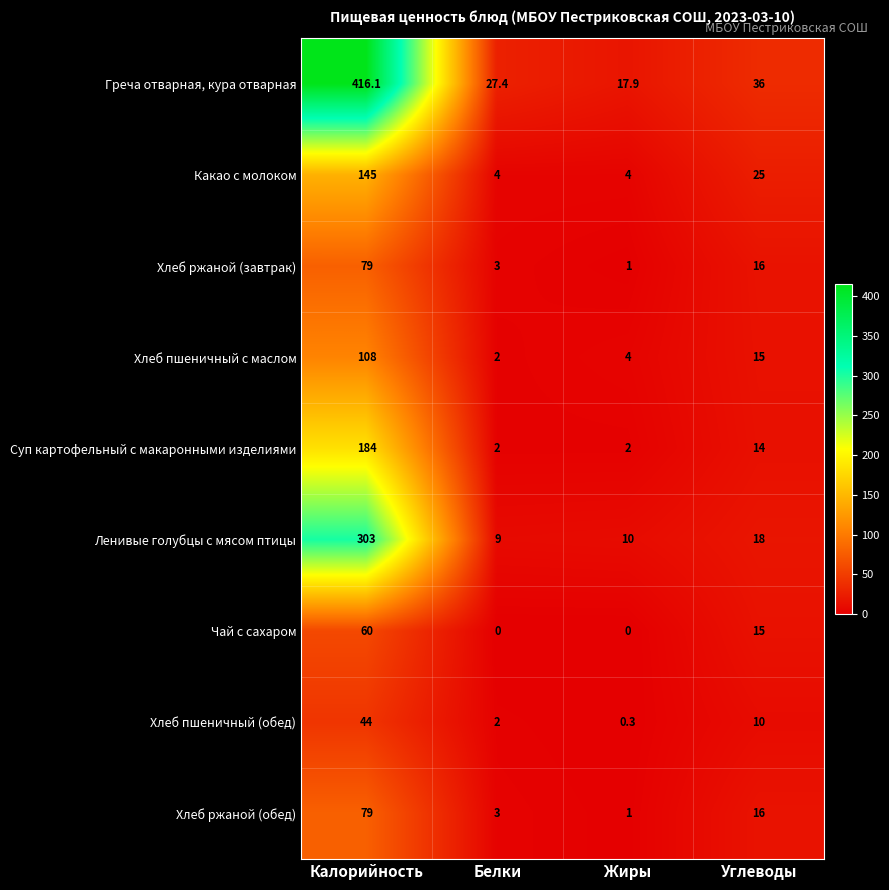

What is the total value across all series at Белки?

52.4